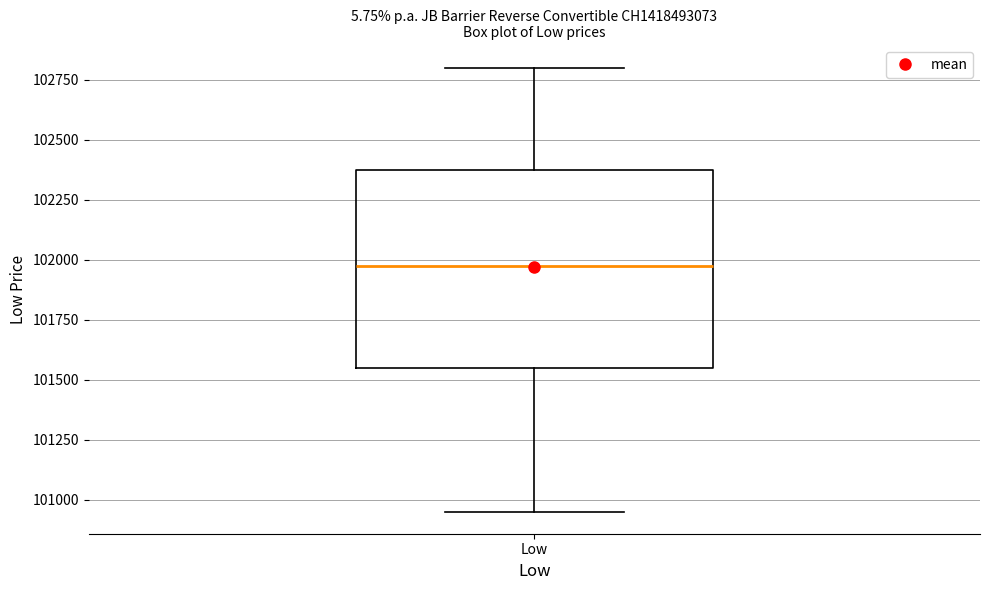

Read this box plot against the y-axis: the position of the median line, the range covered by the box, and the ends of both whiskers. The values are not printed on the chart, so give them approximately, as read against the axis.

median 102000, box 101550 to 102400, whiskers 100950 to 102800